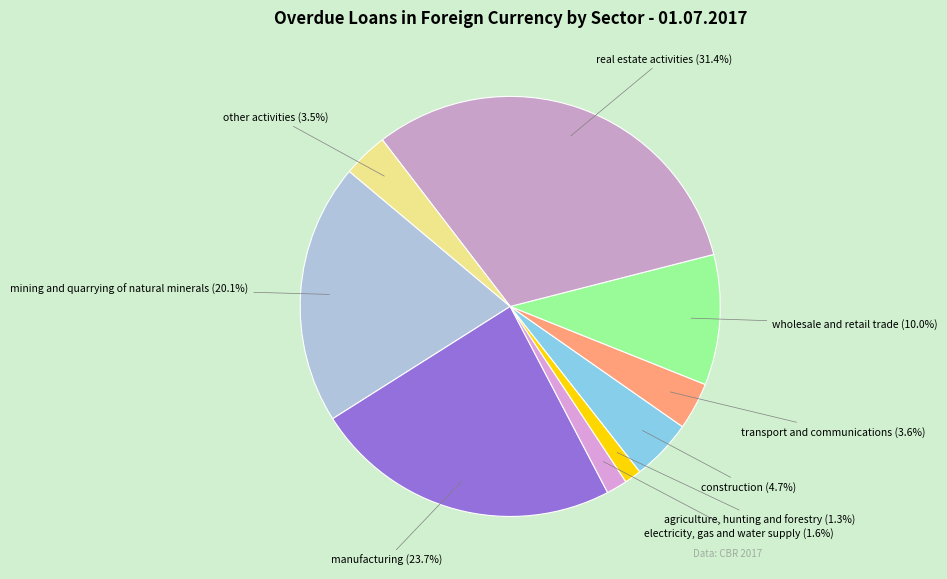

Does real estate activities represent more than half of the total?

No